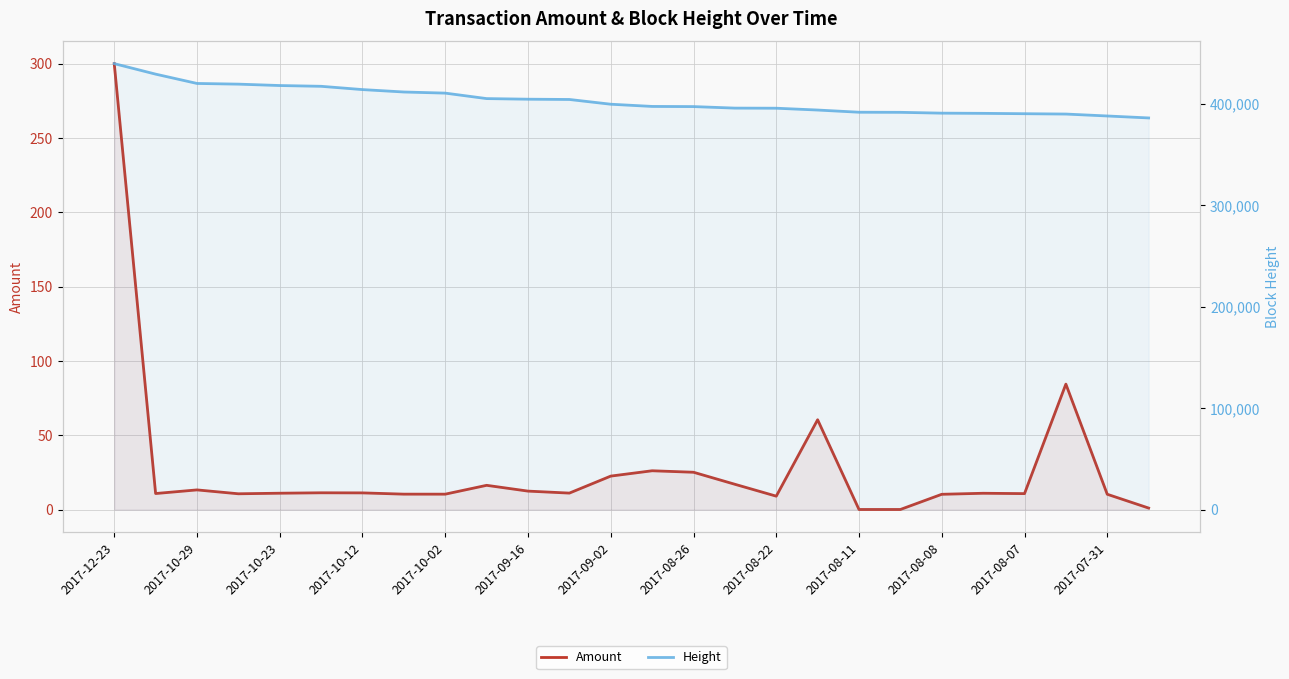

What is the sum of all Amount values?

716.3